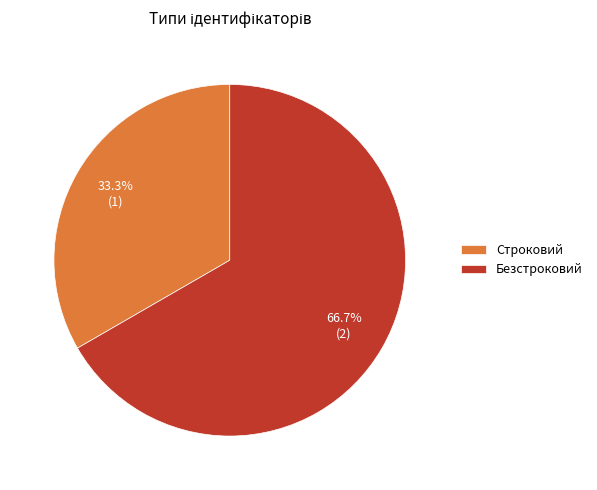

To the nearest percent, what is the difference between the largest and smallest slice percentages?

33%